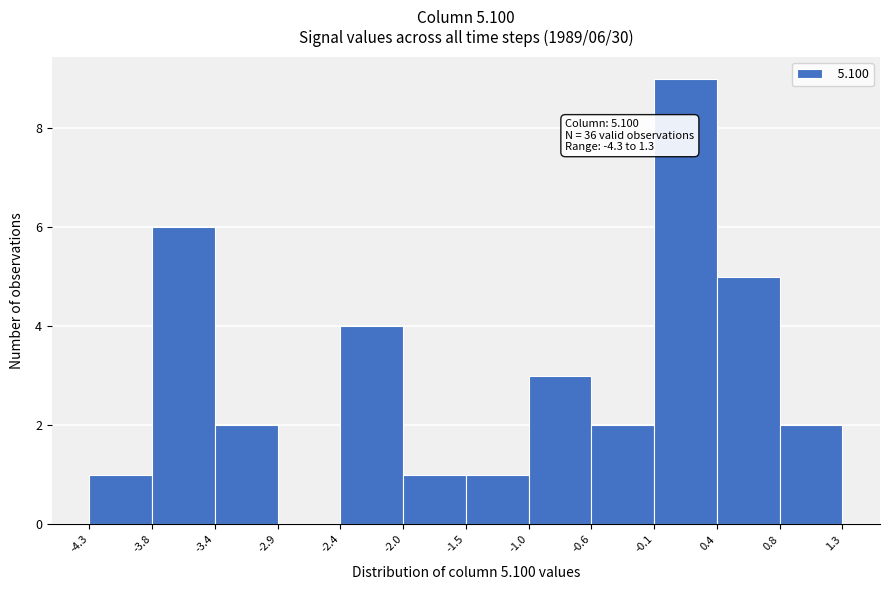

Which range on the x-axis has the tallest bar?

-0.1 to 0.4